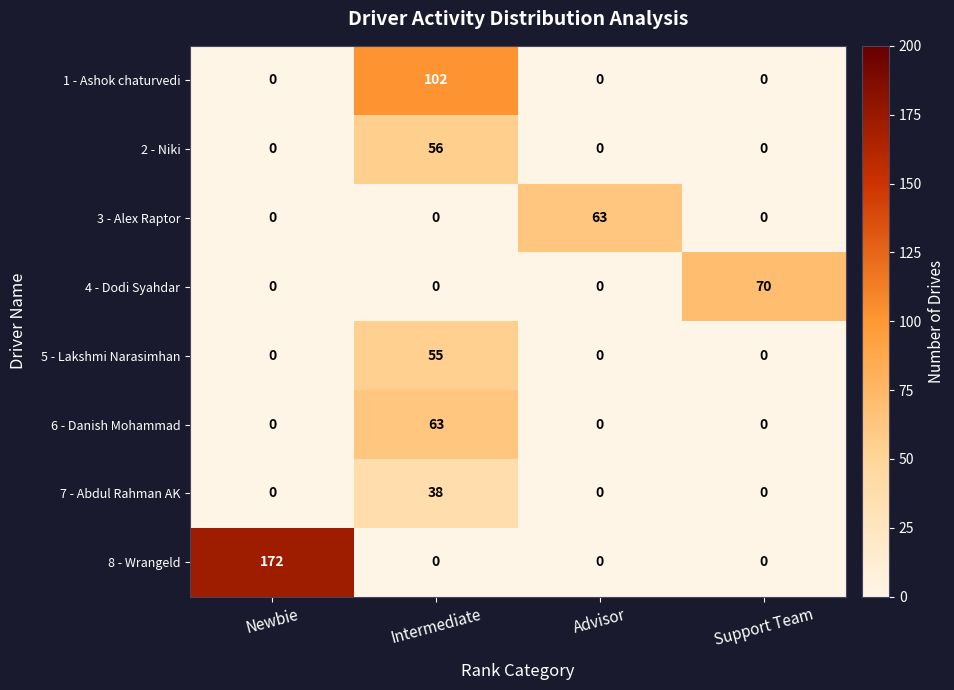

At how many categories does at least one series exceed 159?

1